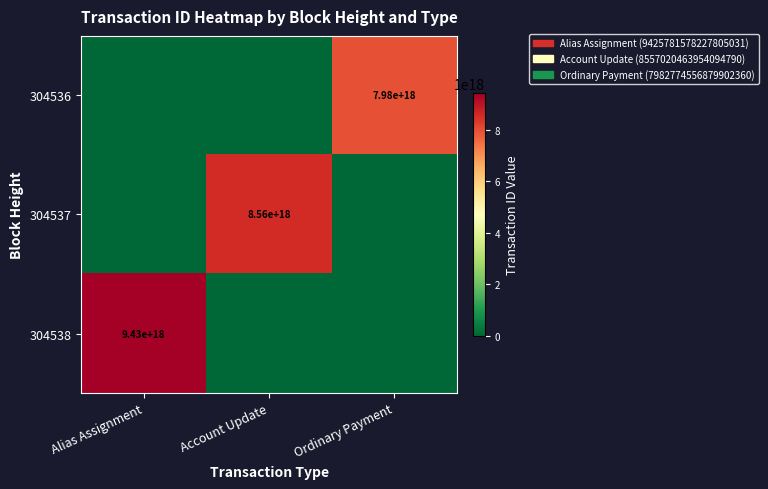

Is it true that 304537 equals 8560000000000000000 at Account Update?

True